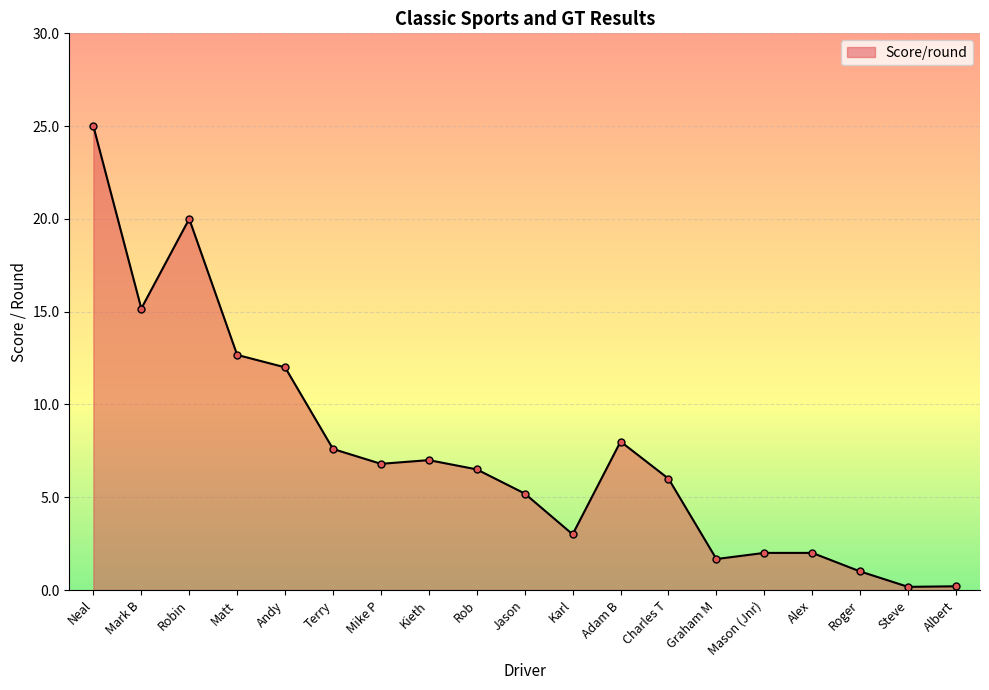

Where is the first local maximum?

Robin